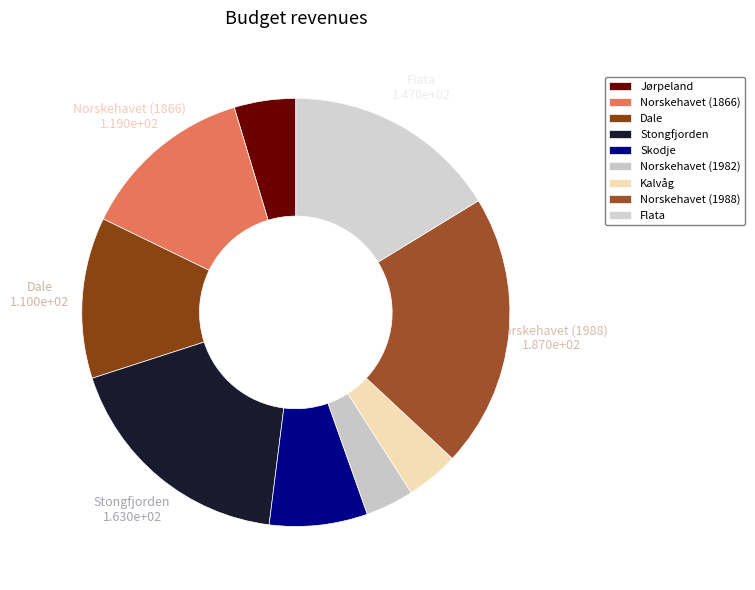

To the nearest percent, what percentage of the pie is Kalvåg?

4%